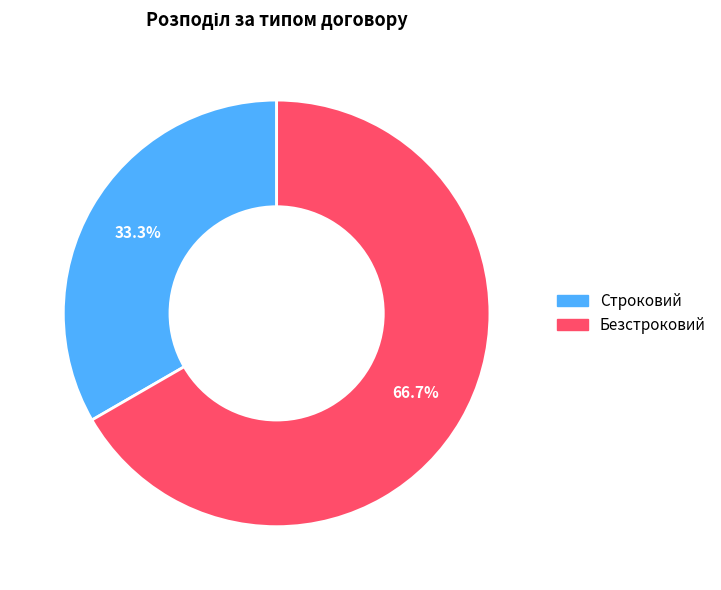

To the nearest percent, what portion does Безстроковий represent?

67%